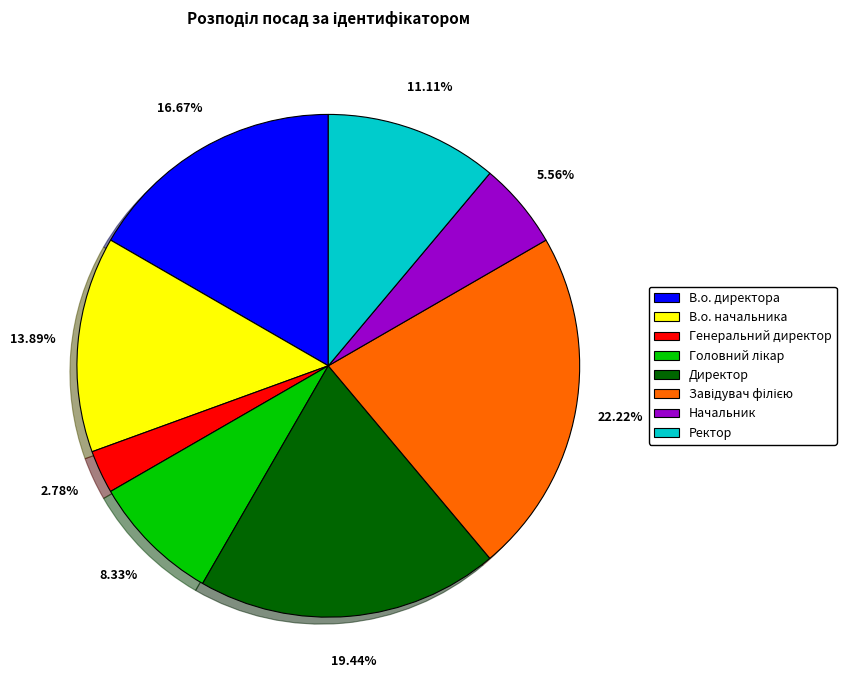

Count the number of slices in the pie.

8